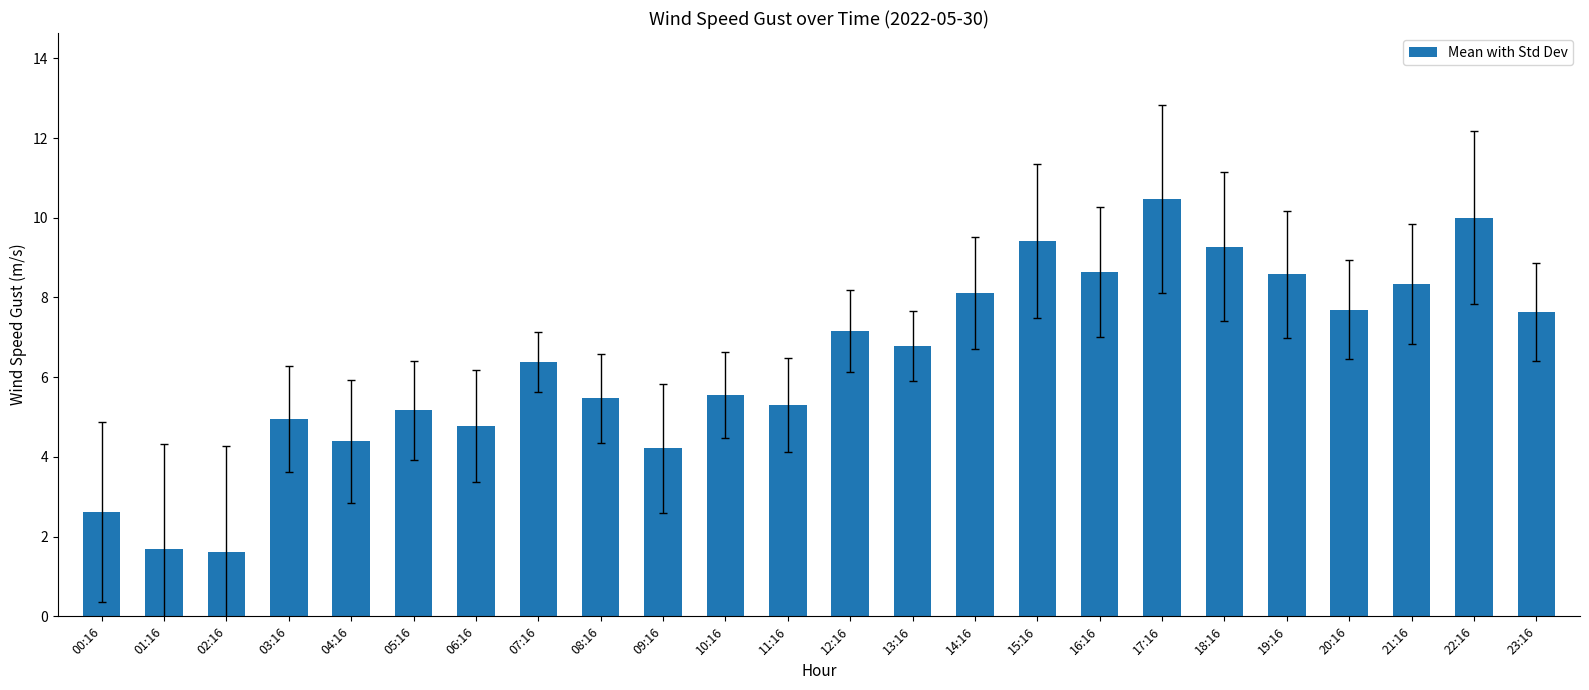

What is the sum of the values at 09:16 and 00:16?

6.8